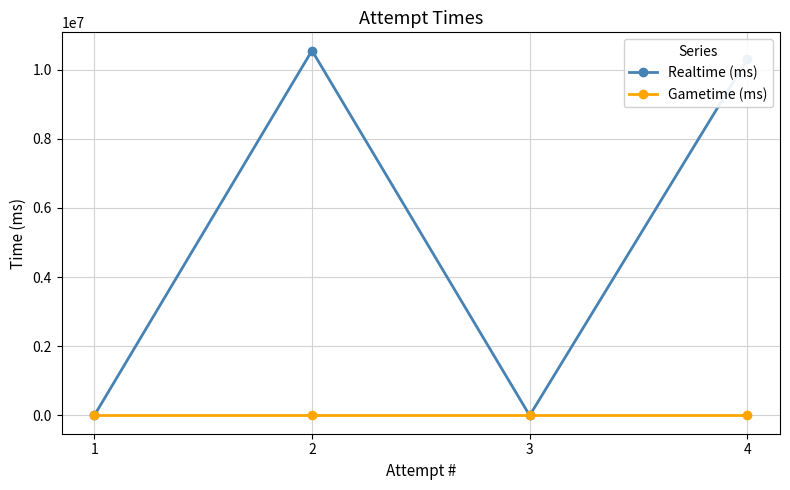

List the series in order of their overall mean, highest first.

Realtime (ms), Gametime (ms)